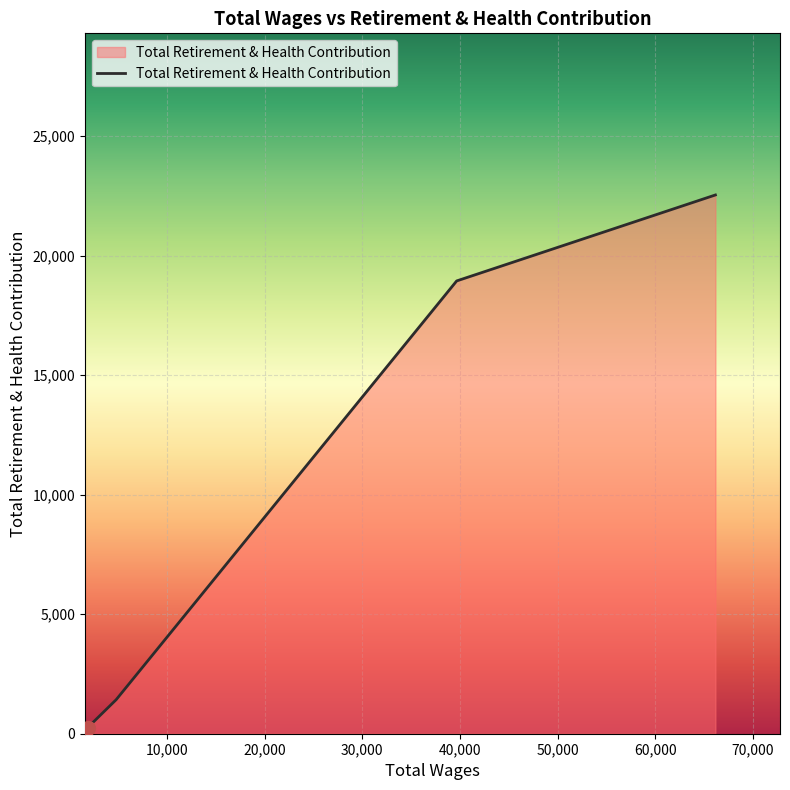

True or false: there are more than 0 points higher than both neighbors.

False